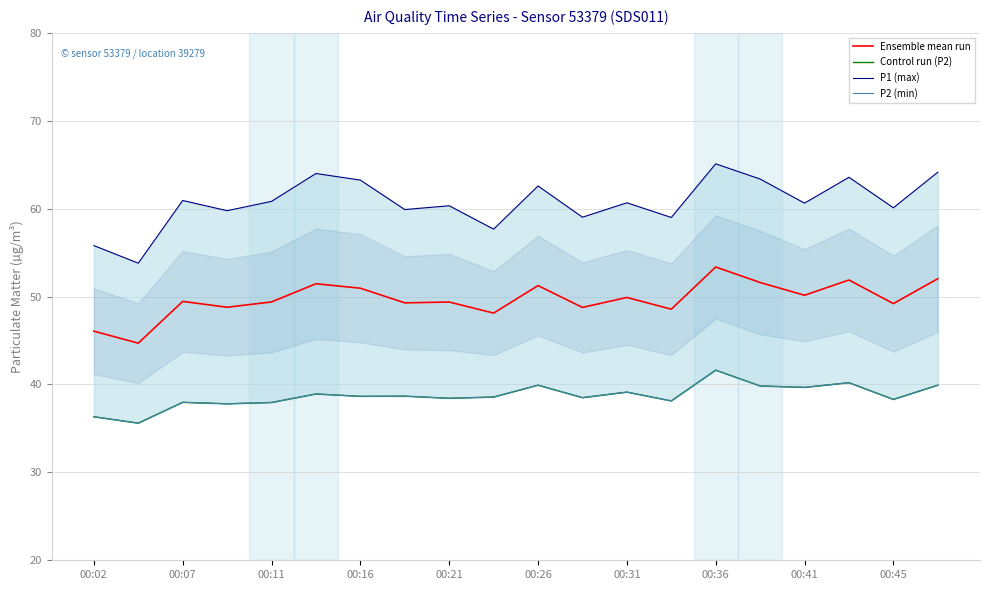

Which category has the highest value in the Ensemble mean run series?

00:36